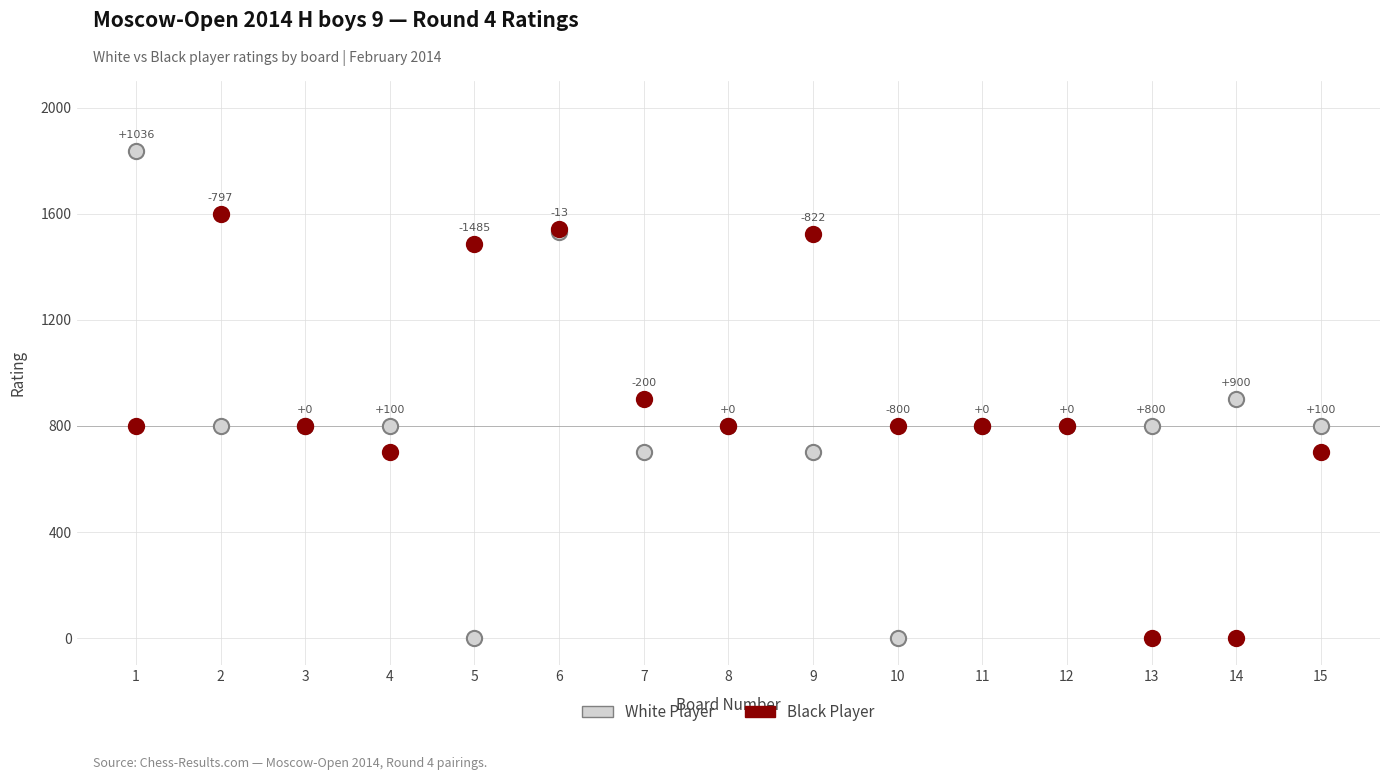

Which series contains the highest Y value?

White Player